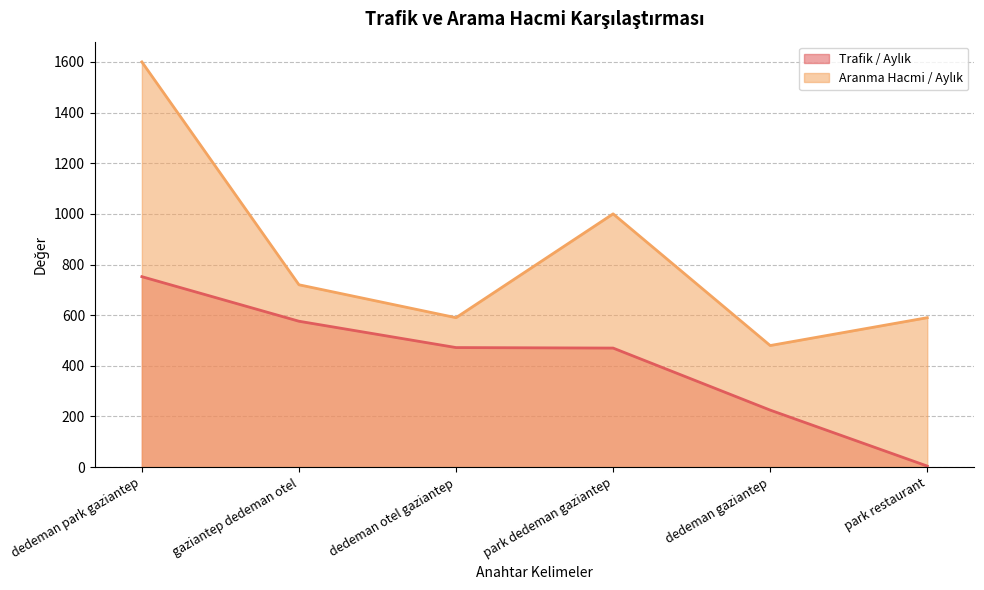

Which label corresponds to the largest value in the chart?

dedeman park gaziantep